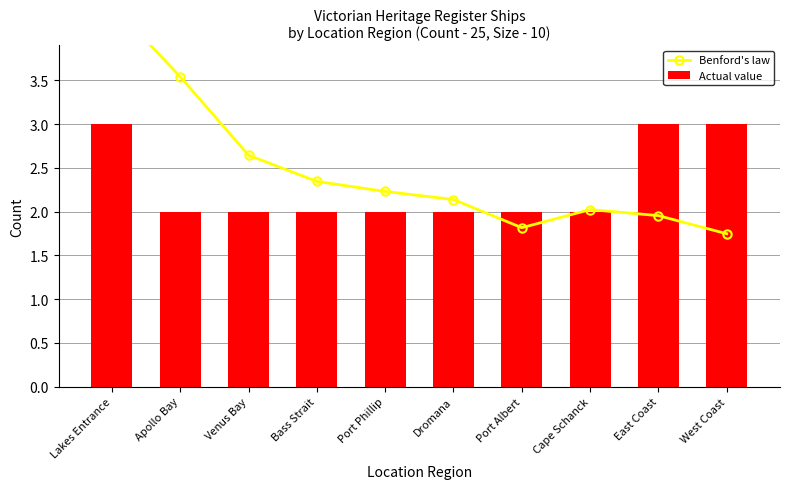

What is the total value across all series at Port Phillip?

4.2